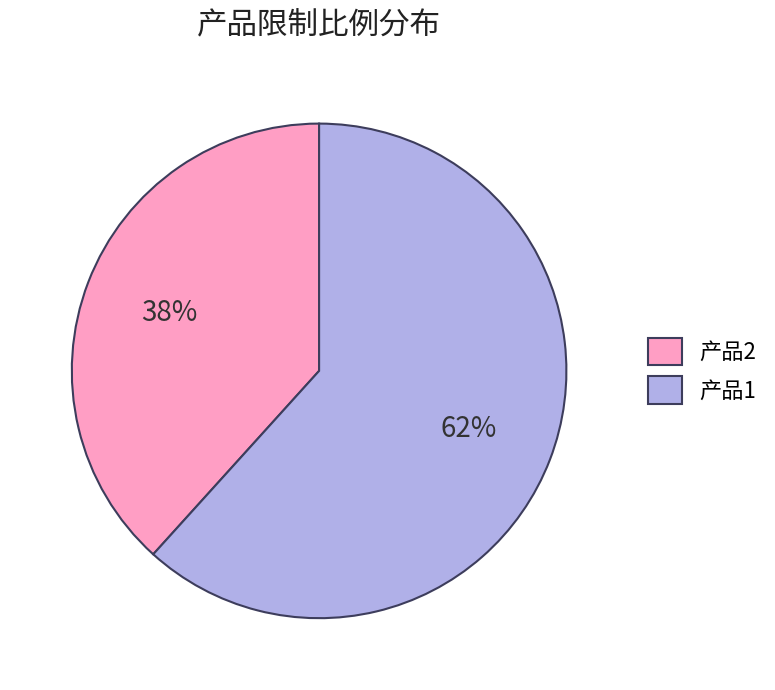

What is the smallest slice in the pie chart?

产品2